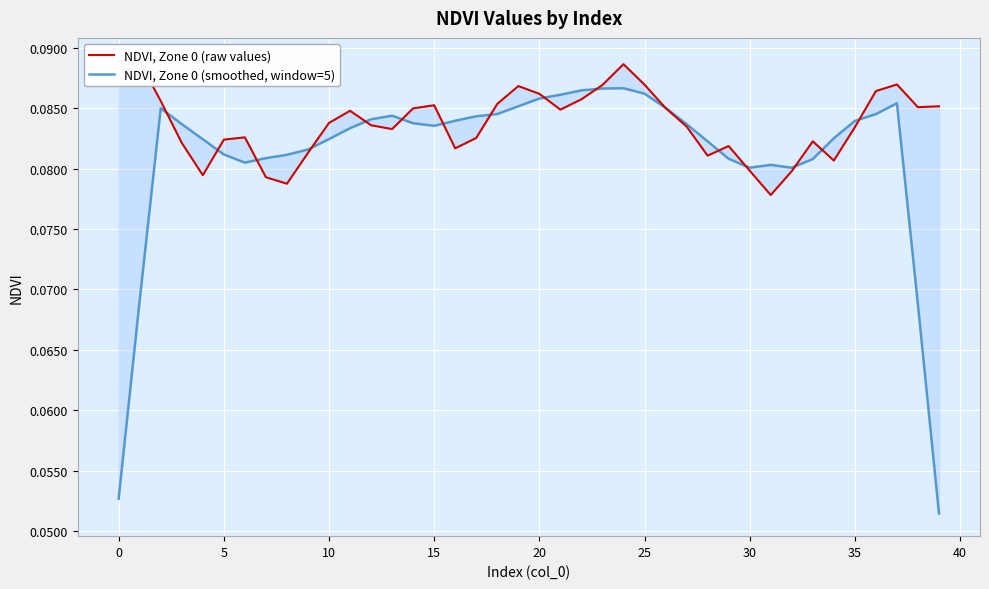

What is the average value of the NDVI, Zone 0 (raw values) series?

0.1